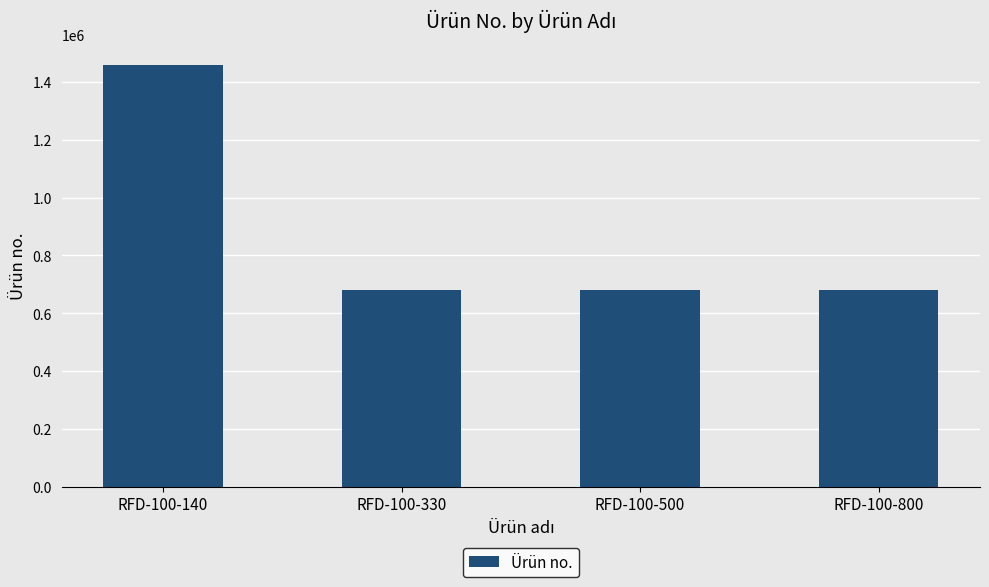

What is the average value?

874464